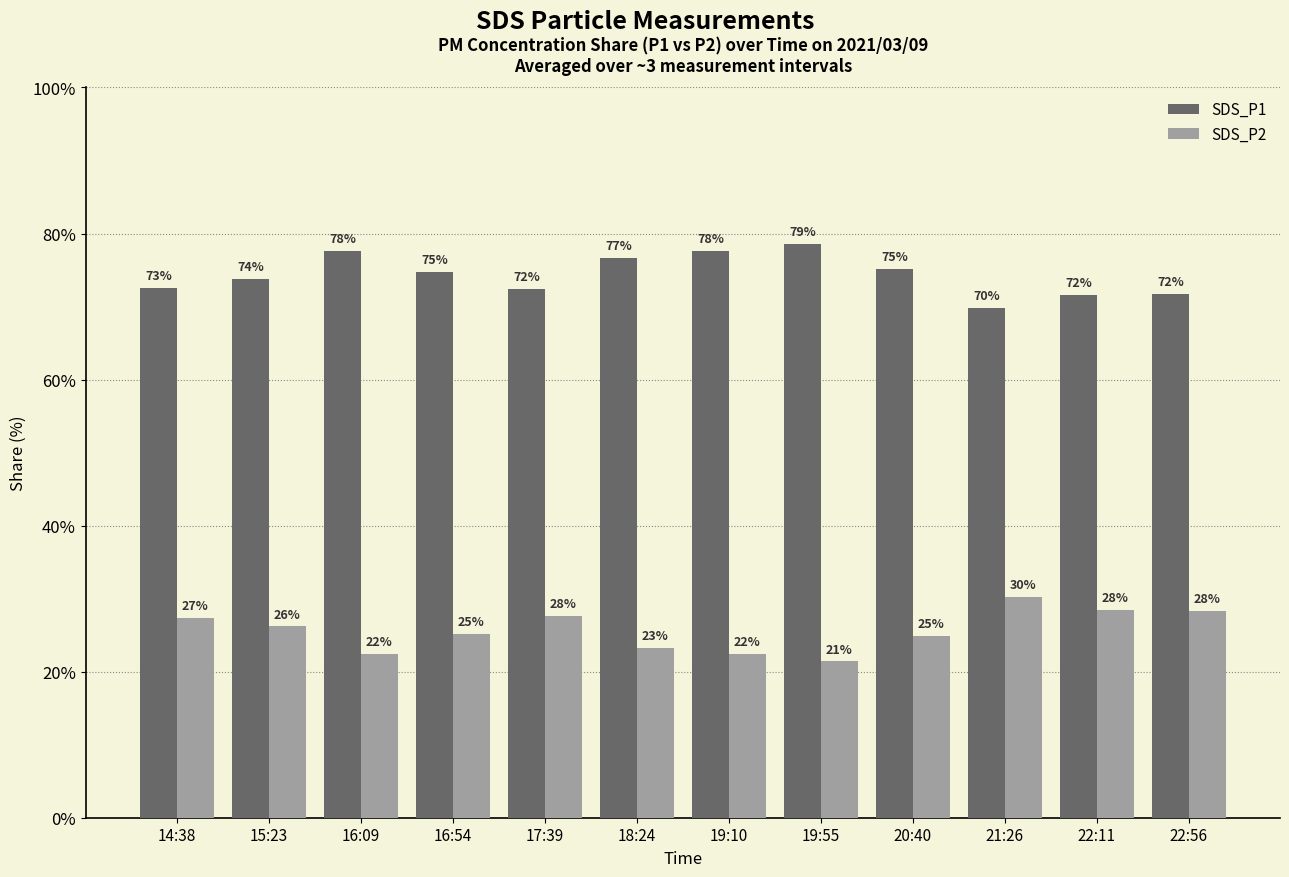

Are the bars grouped side by side (vs. stacked)?

Yes